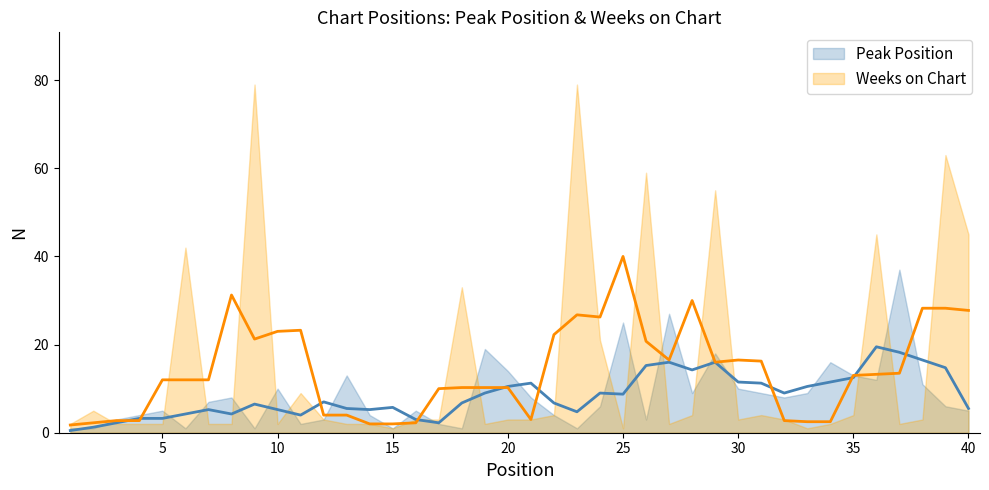

What is the spread (max minus min) of values at 28?

5